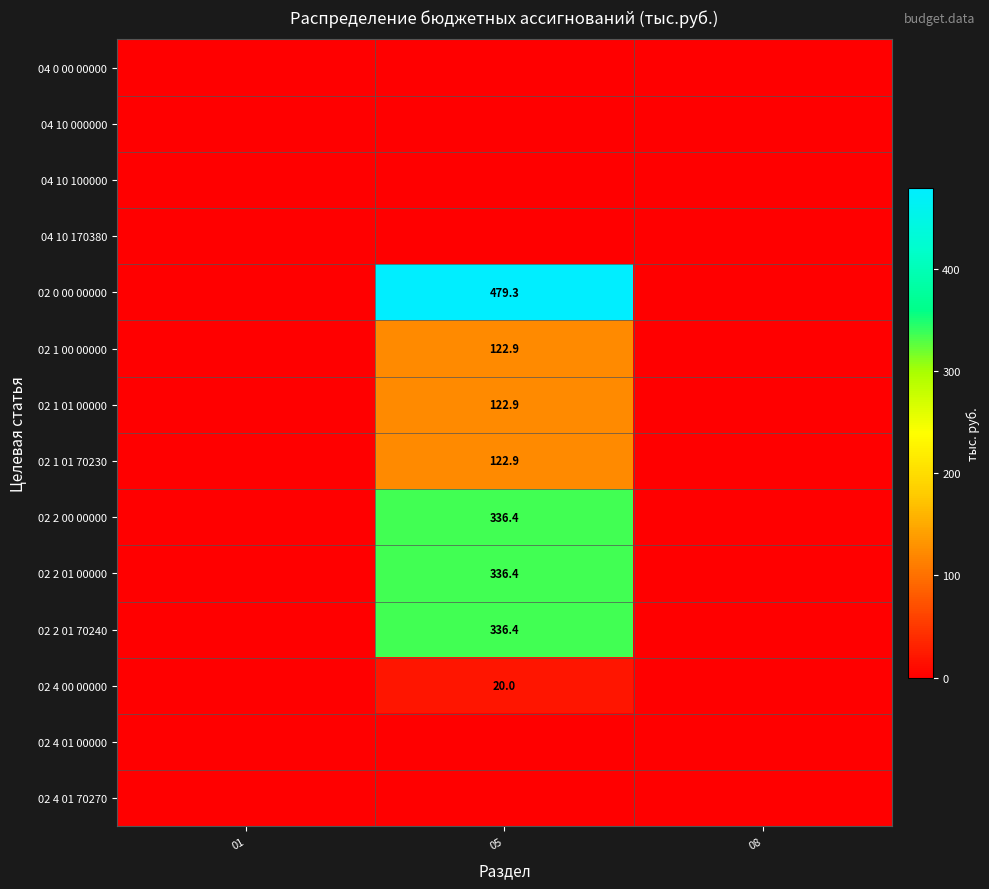

The value of 02 2 01 70240 at 05 is 336.4. True or false?

True